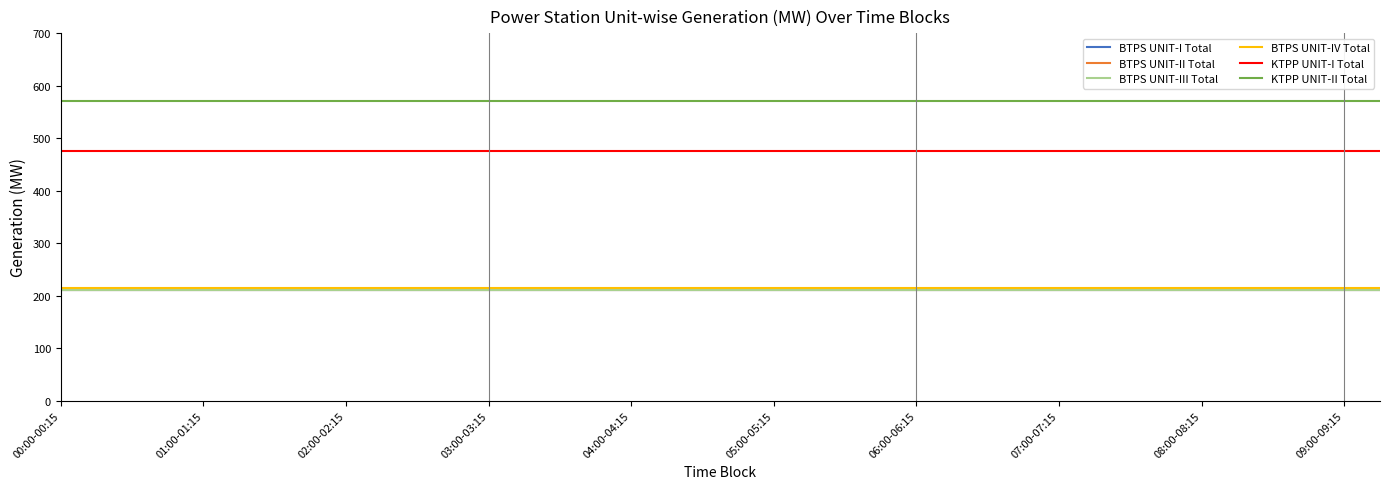

What is the value of the BTPS UNIT-III Total point at the 37th from the left?

210